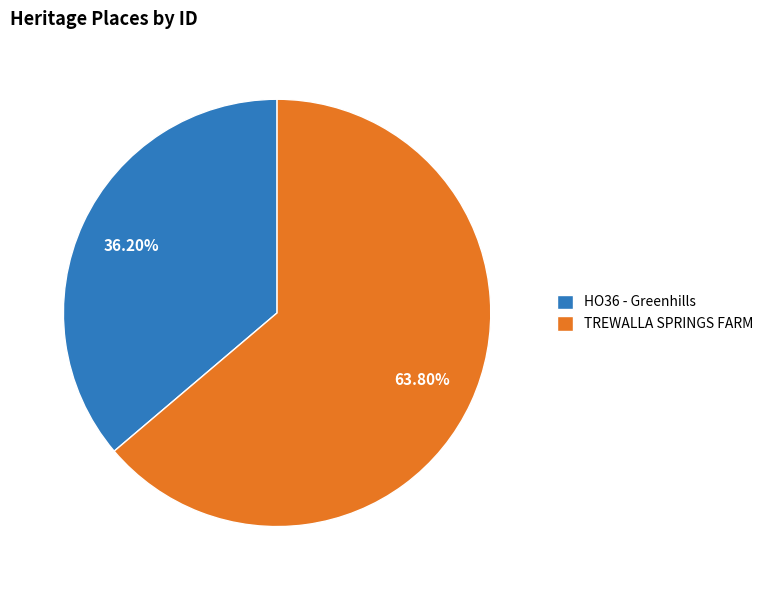

How many slices are in this pie chart?

2